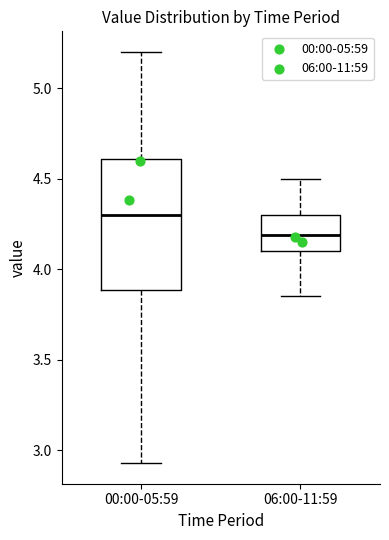

Which box has the highest median line?

00:00-05:59